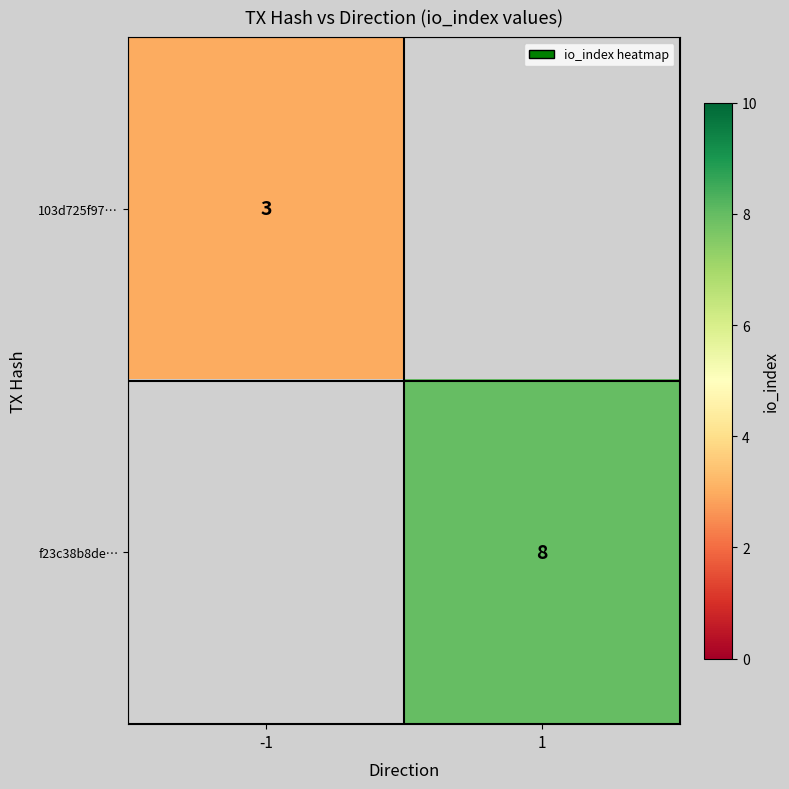

Is it true that 103d725f97… equals 3 at -1?

True